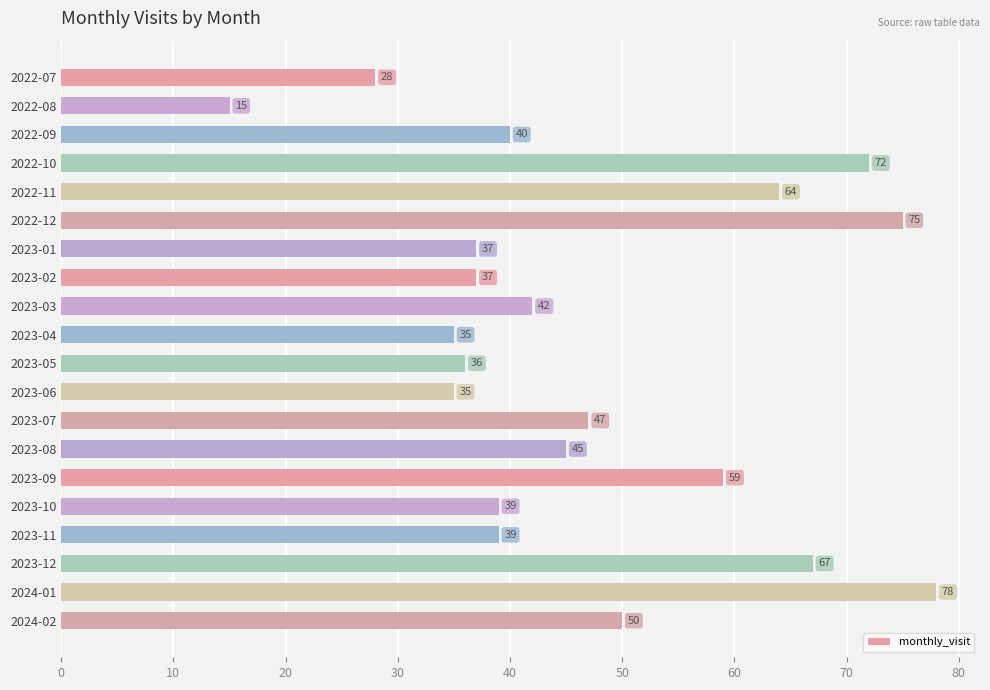

What is the sum of all values?

940